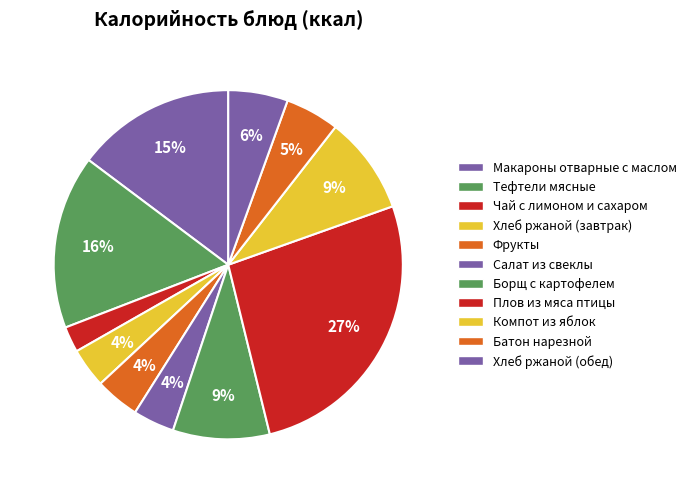

Count the number of slices in the pie.

11